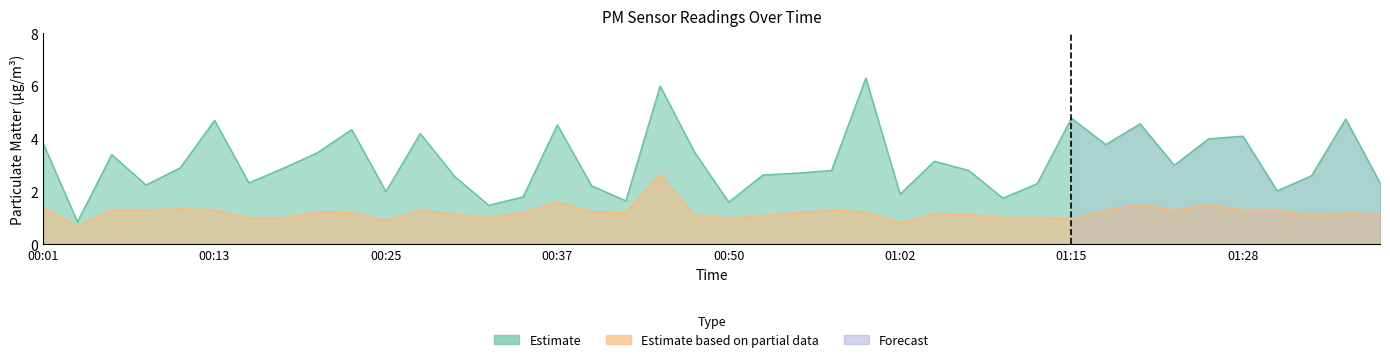

Which category has the highest value across all series?

01:00